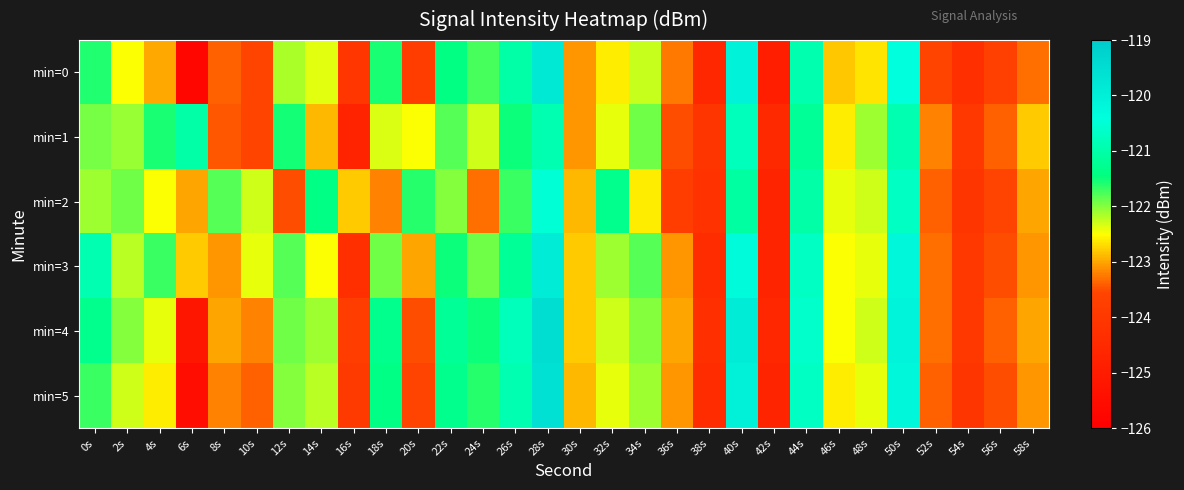

List the series in order of their peak value, lowest first.

min=1, min=2, min=3, min=0, min=5, min=4